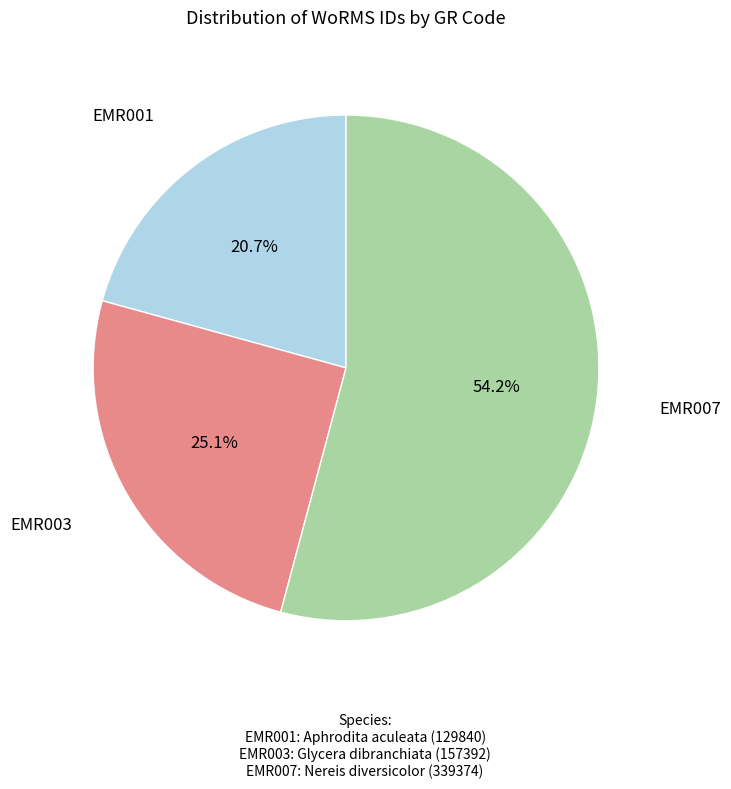

Is there a majority slice in this chart?

Yes